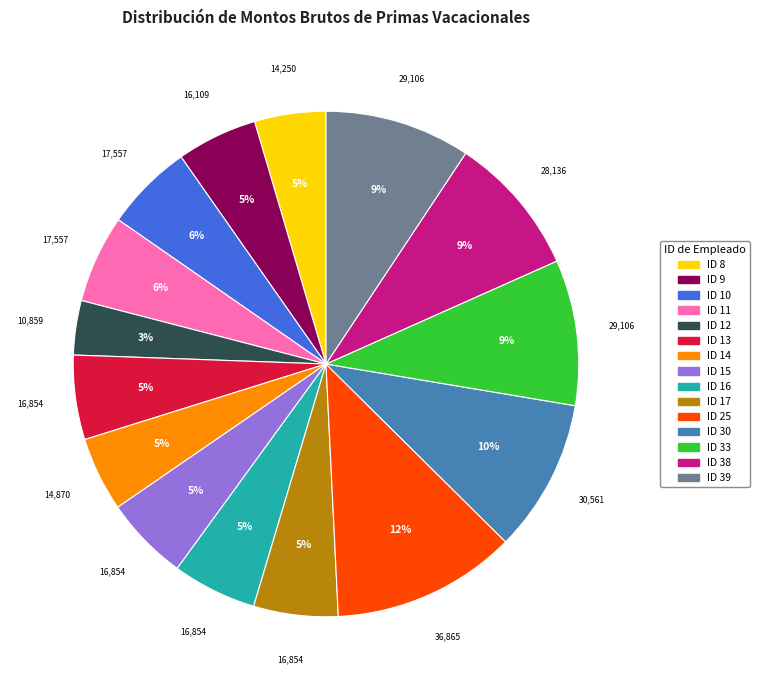

What percentage is the ID 16 slice, to the nearest percent?

5%